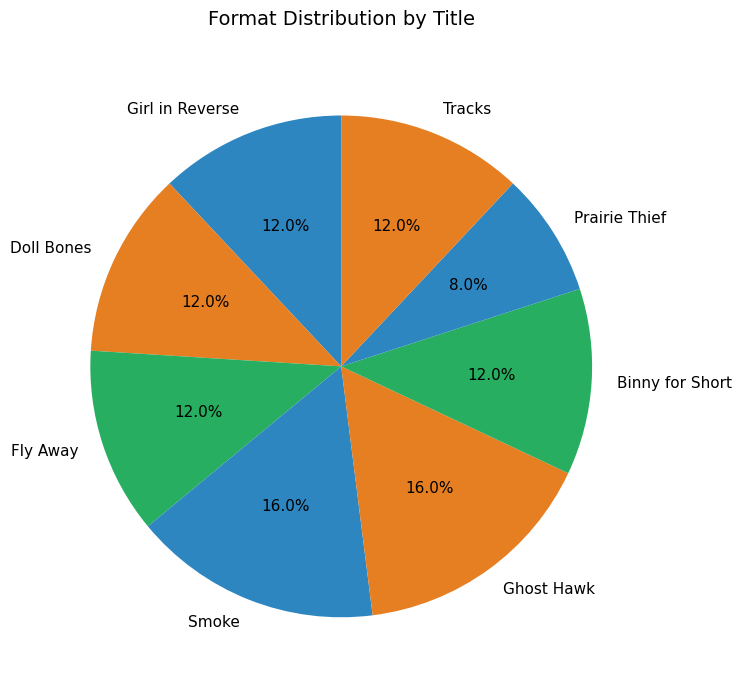

How many slices are in this pie chart?

8